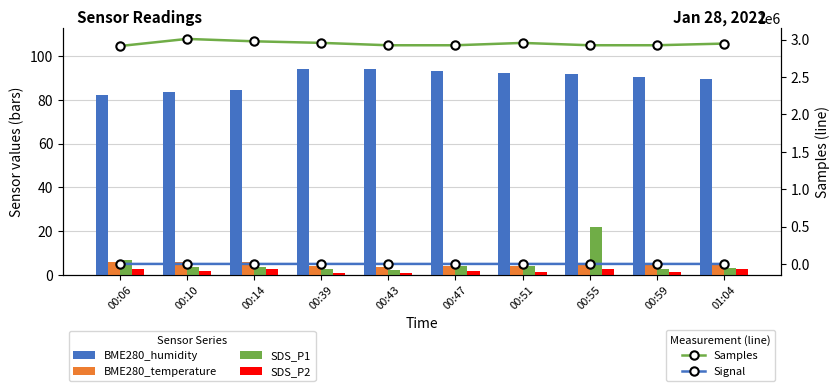

Reading left to right, list all the values displayed in this chart.

BME280_humidity: 00:06=82.4	00:10=83.4	00:14=84.5	00:39=94.0	00:43=94.1	00:47=93.2	00:51=92.2	00:55=91.5	00:59=90.4	01:04=89.2
BME280_temperature: 00:06=6.0	00:10=6.0	00:14=5.9	00:39=4.0	00:43=3.9	00:47=4.0	00:51=4.2	00:55=4.5	00:59=4.8	01:04=4.9
SDS_P1: 00:06=7.0	00:10=3.7	00:14=3.6	00:39=2.7	00:43=2.3	00:47=4.4	00:51=4.2	00:55=22.0	00:59=2.8	01:04=3.4
SDS_P2: 00:06=2.6	00:10=2.0	00:14=2.6	00:39=0.9	00:43=1.2	00:47=2.0	00:51=1.6	00:55=2.7	00:59=1.4	01:04=2.9
Samples: 00:06=2912881.0	00:10=3007997.0	00:14=2976029.0	00:39=2955162.0	00:43=2923165.0	00:47=2923219.0	00:51=2954523.0	00:55=2923387.0	00:59=2923429.0	01:04=2945399.0
Signal: 00:06=-70.0	00:10=-70.0	00:14=-71.0	00:39=-73.0	00:43=-72.0	00:47=-72.0	00:51=-71.0	00:55=-72.0	00:59=-70.0	01:04=-71.0